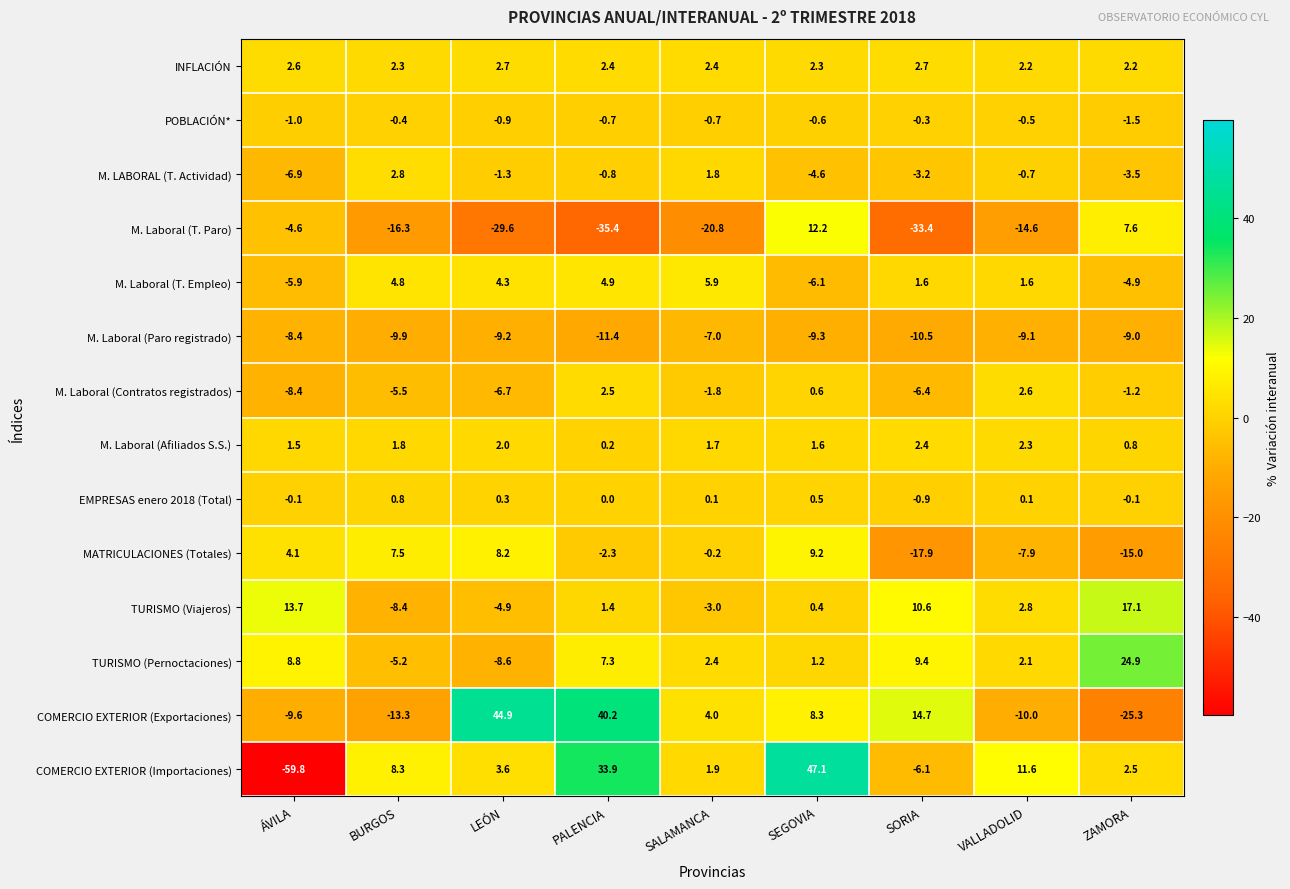

What is the difference between the COMERCIO EXTERIOR (Exportaciones) values at PALENCIA and VALLADOLID?

50.2